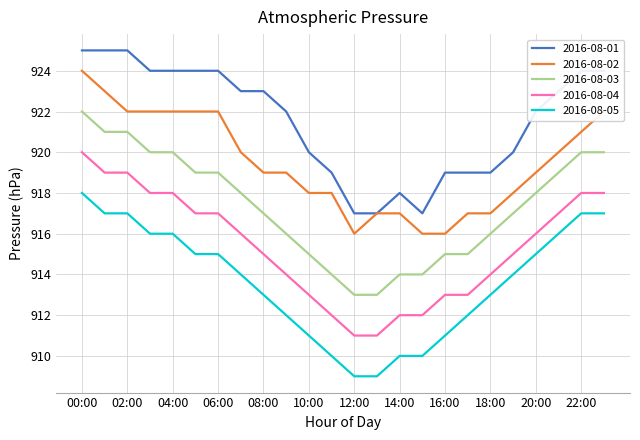

List the series in order of their overall mean, lowest first.

2016-08-05, 2016-08-04, 2016-08-03, 2016-08-02, 2016-08-01